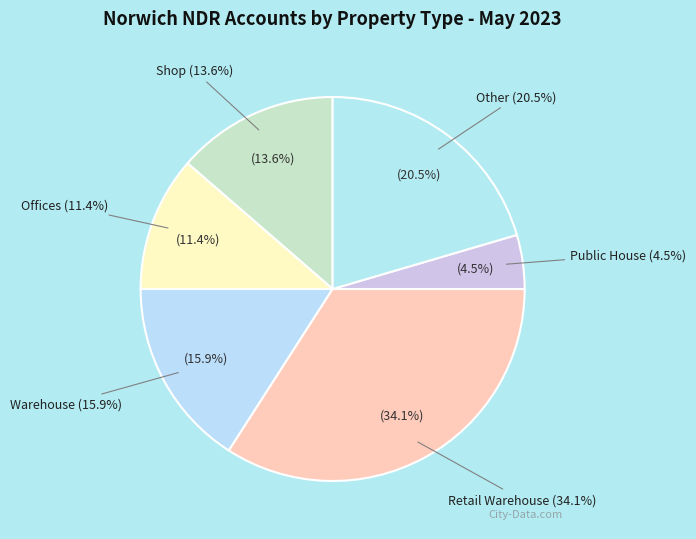

To the nearest percent, what is the difference between the largest and smallest slice percentages?

30%